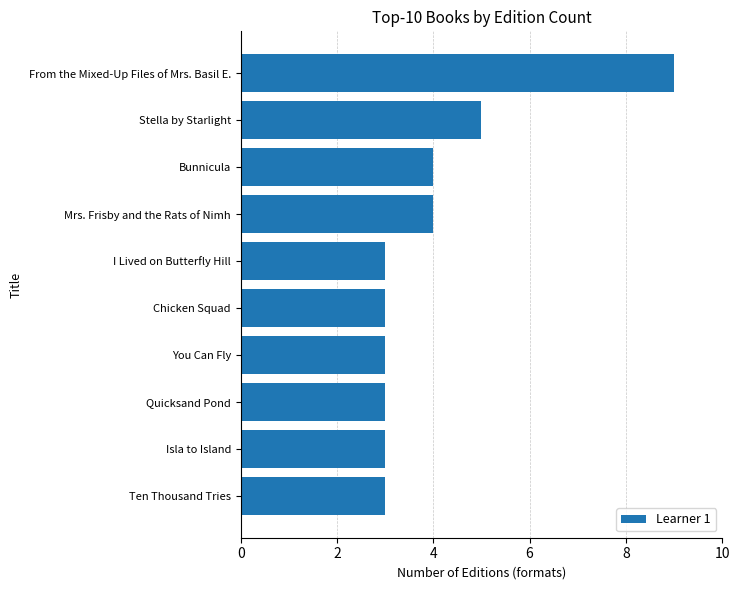

The chart shows a value of 4 at Chicken Squad. True or false?

False